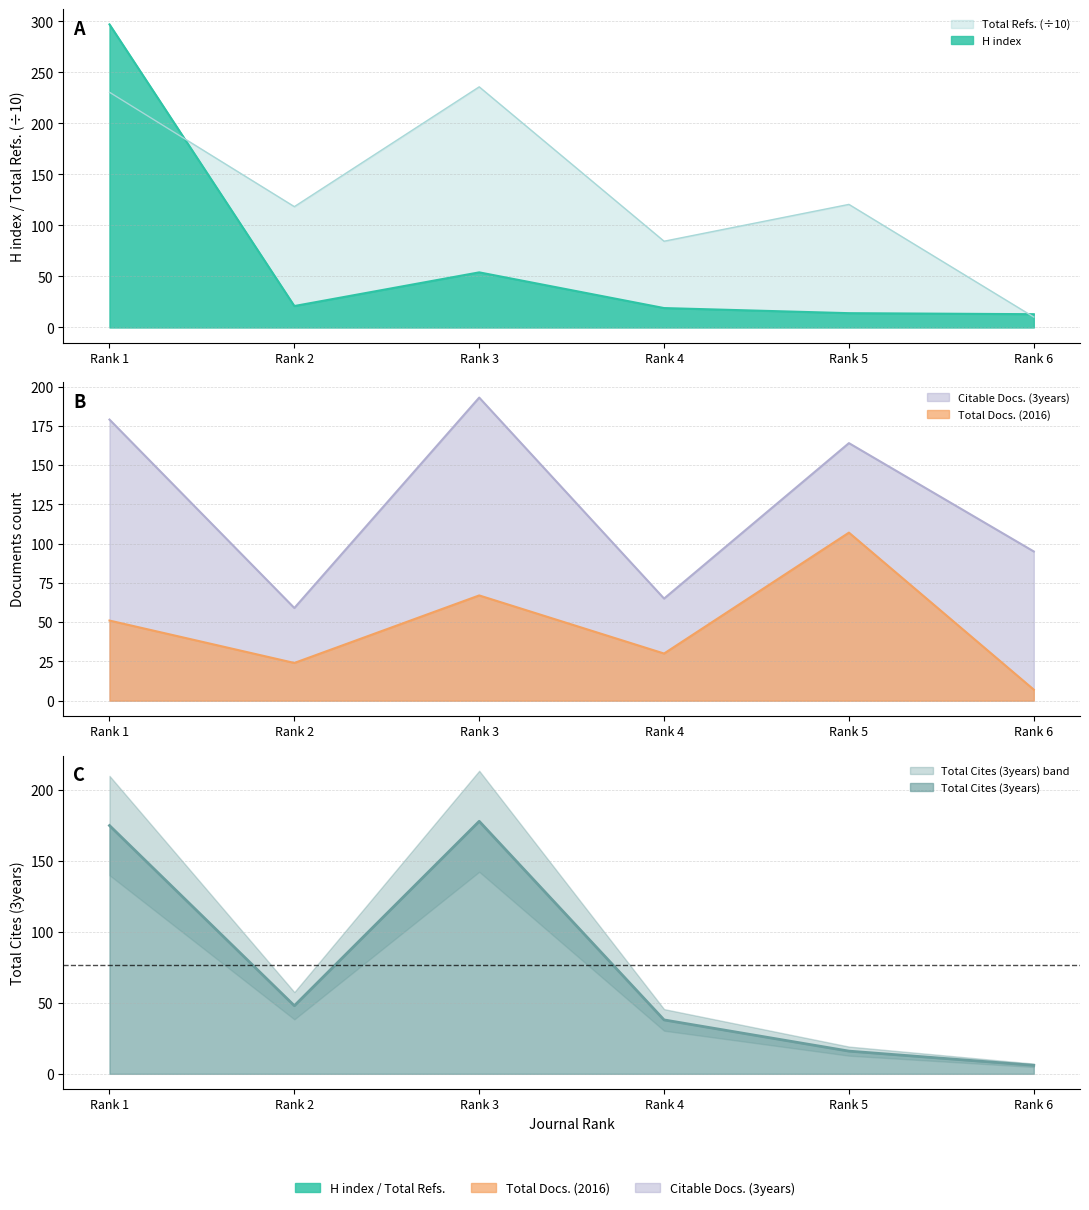

What is the total value across all series at Rank 3?

727.8